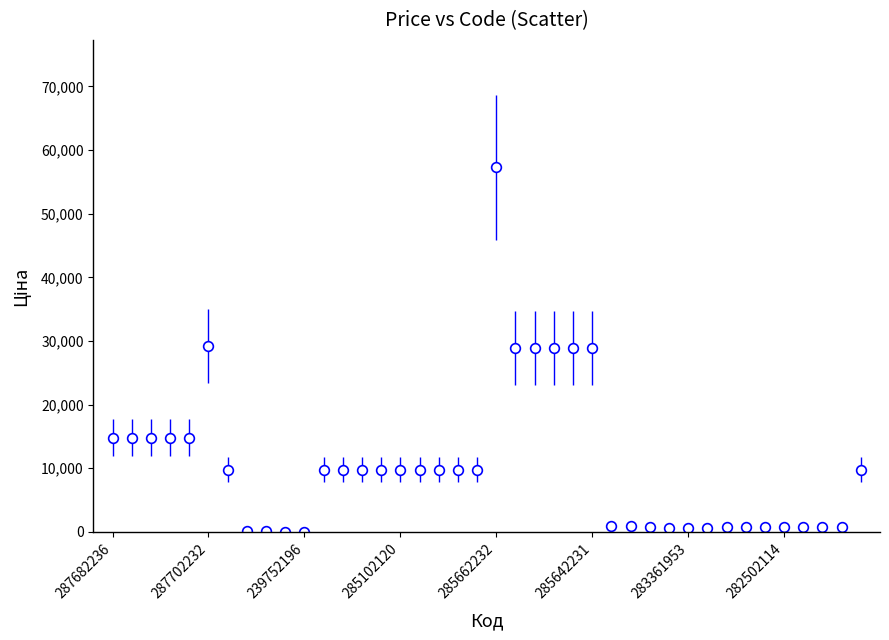

What is the value of the 4th point from the left?

14817.6